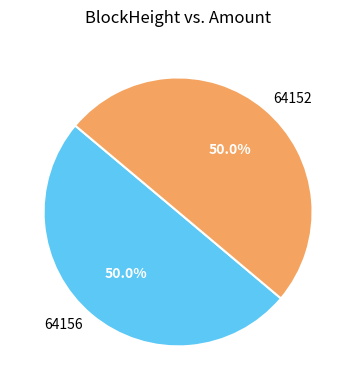

Approximately how many times larger is the value at 64156 compared to 64152?

1.0